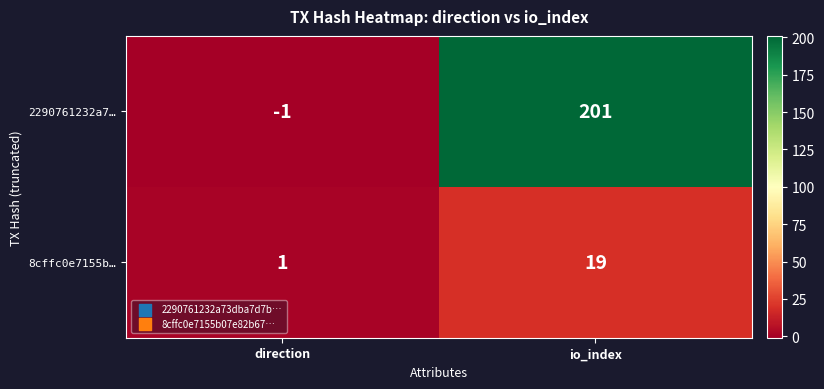

Which series changed the most between direction and io_index?

2290761232a7…